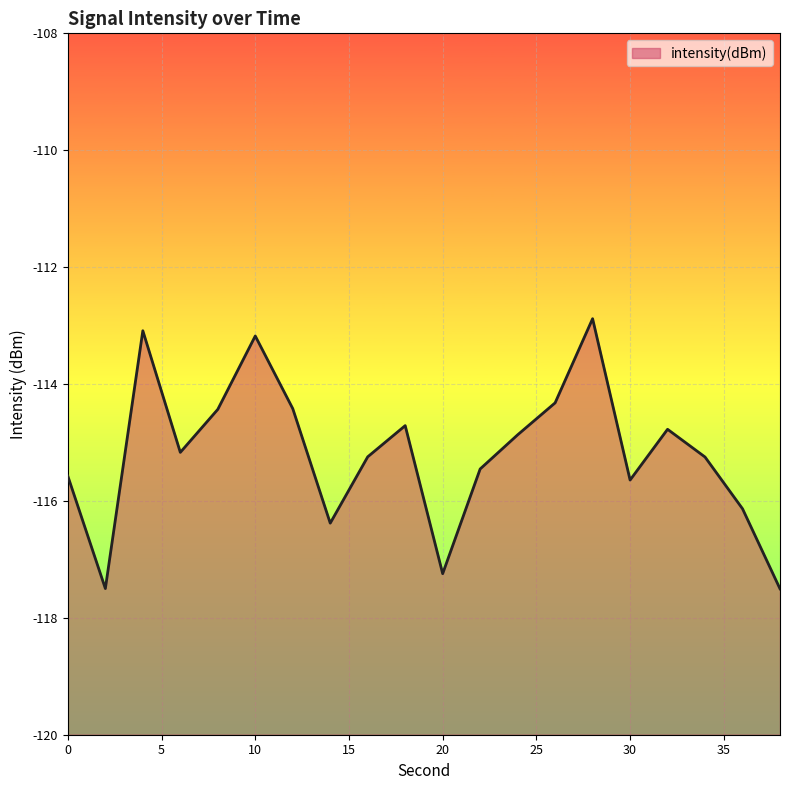

The chart shows a value of -72.0 at 24. True or false?

False